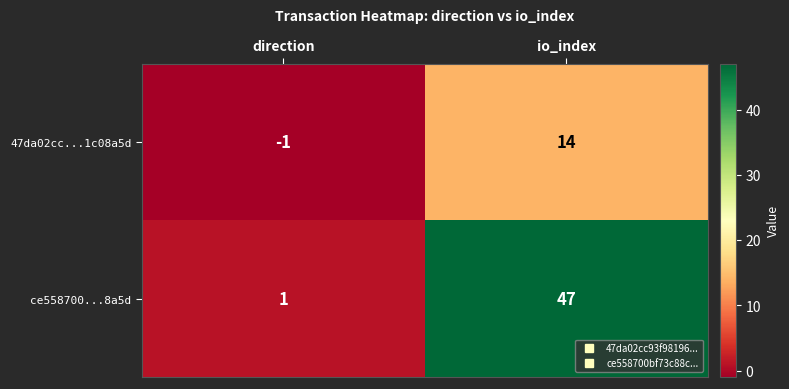

What is the average value of the ce558700...8a5d series?

24